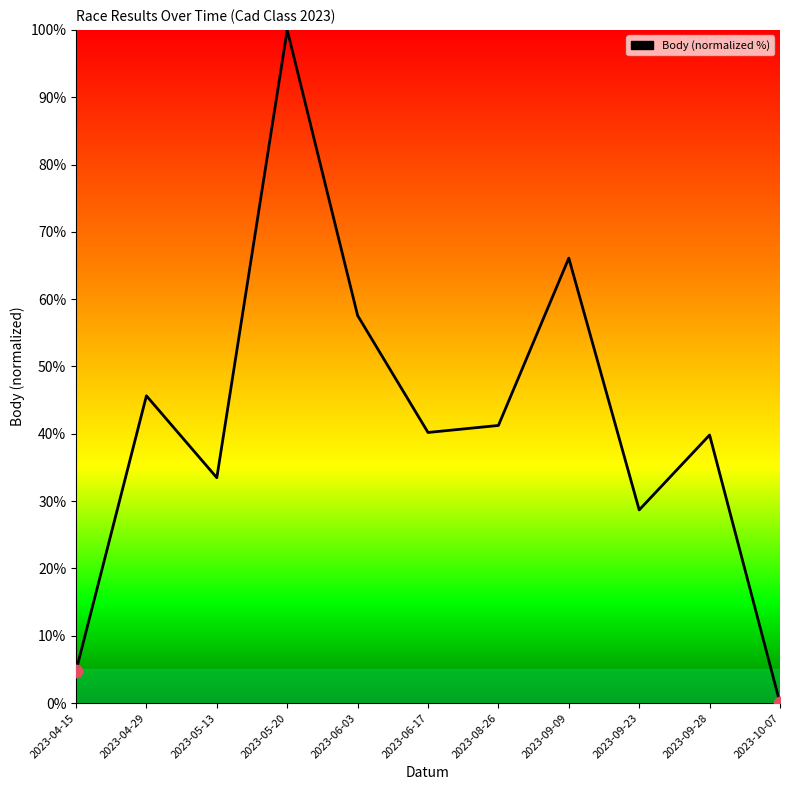

Between 2023-05-13 and 2023-09-09, which is larger?

2023-09-09